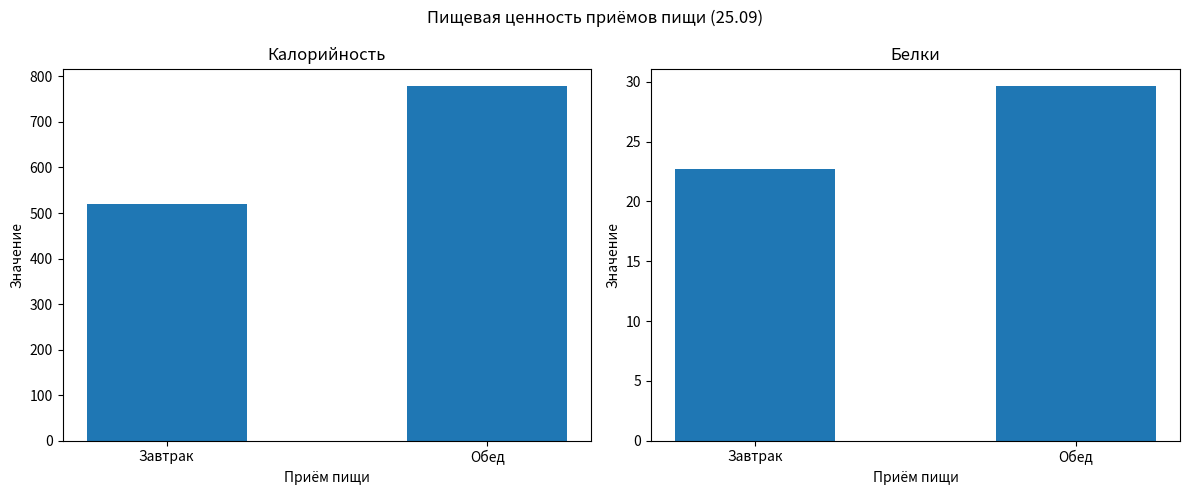

What is the approximate value of Калорийность at Завтрак?

519.8